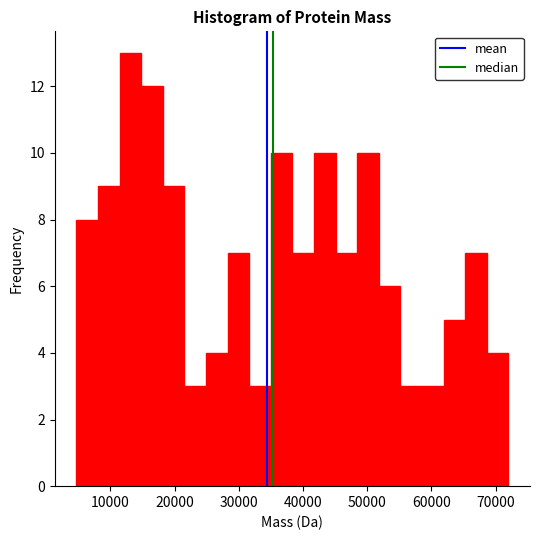

Around what value on the x-axis is the tallest bar? Give the approximate position of its centre, as read against the axis.

13000